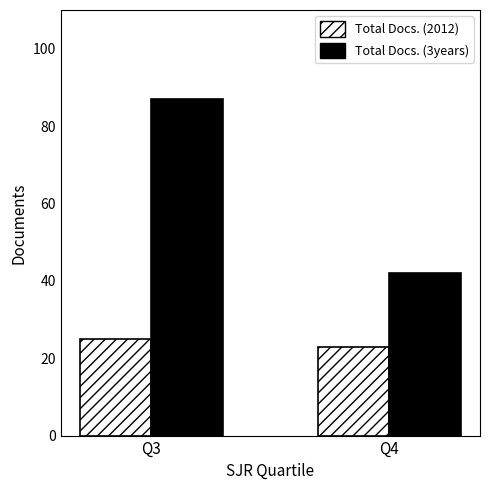

What is the average value of the Total Docs. (2012) series?

24